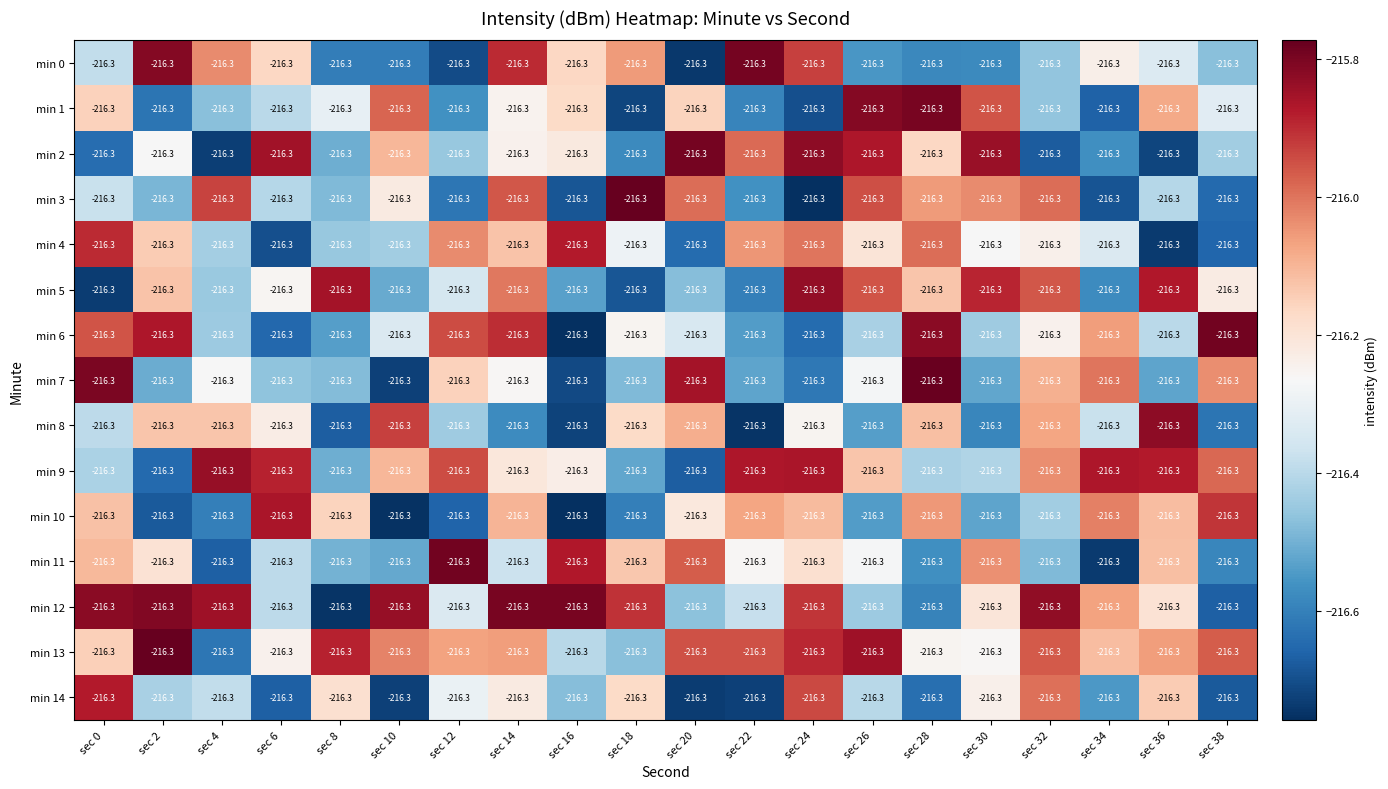

At which category does the chart reach its peak across all series?

sec 2